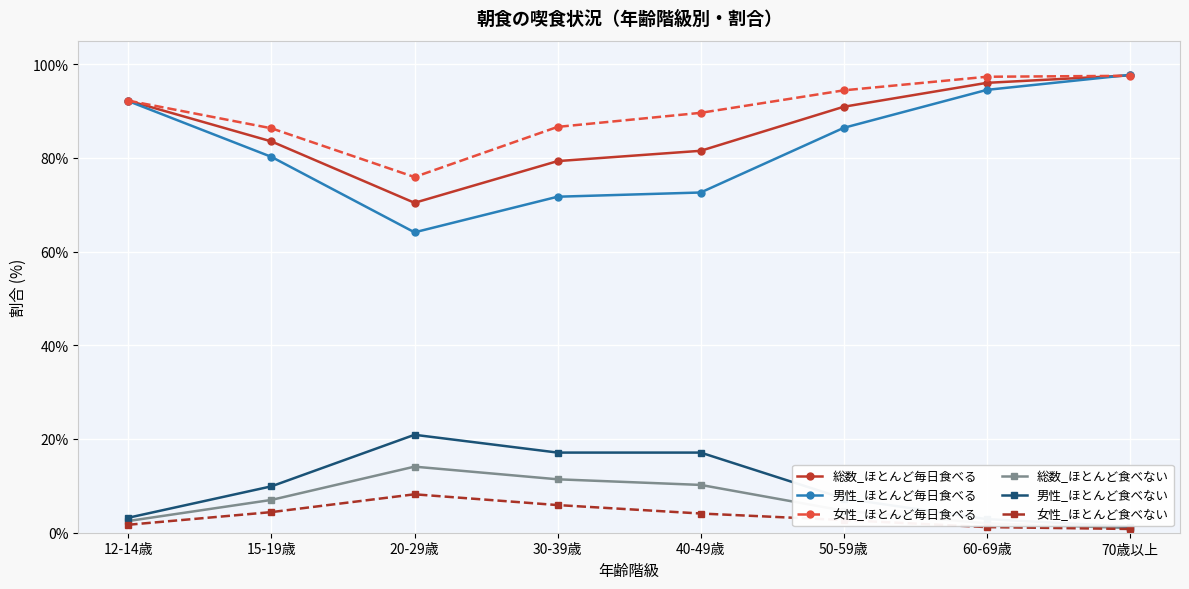

At which category does 男性_ほとんど食べない reach its first local peak?

20-29歳